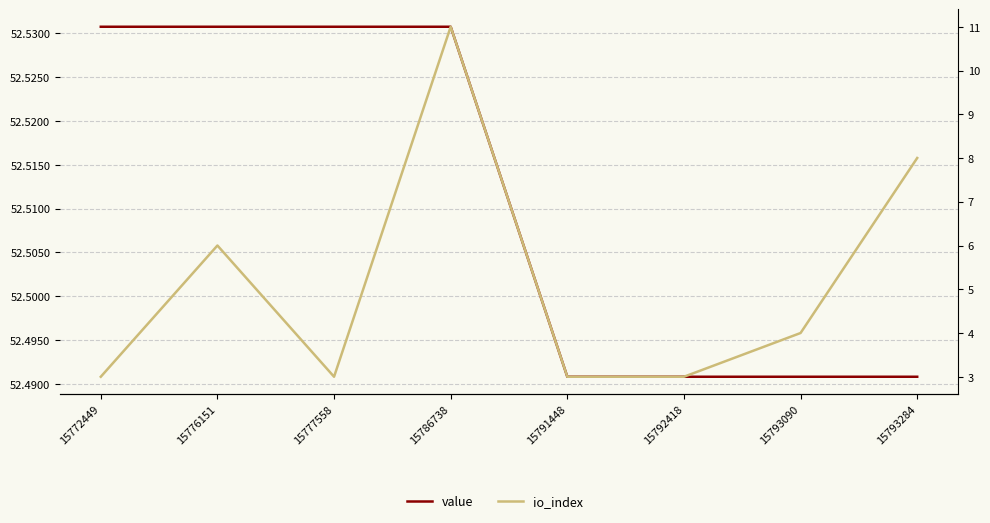

True or false: value has more than 1 points higher than both neighbors.

False